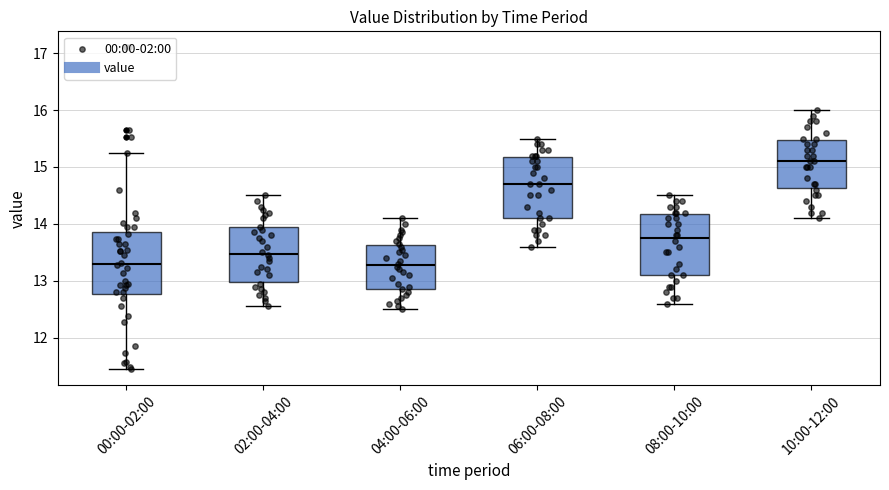

Reading left to right, transcribe this box plot: for each box, give where its median line is, the range the box spans, and where its two whiskers end, as read against the y-axis. The values are not printed on the chart, so give them approximately, as read against the axis.

00:00-02:00: median 13.3, box 12.8 to 13.9, whiskers 11.5 to 15.3
02:00-04:00: median 13.5, box 13.0 to 13.9, whiskers 12.6 to 14.5
04:00-06:00: median 13.3, box 12.9 to 13.6, whiskers 12.5 to 14.1
06:00-08:00: median 14.7, box 14.1 to 15.2, whiskers 13.6 to 15.5
08:00-10:00: median 13.8, box 13.1 to 14.2, whiskers 12.6 to 14.5
10:00-12:00: median 15.1, box 14.6 to 15.5, whiskers 14.1 to 16.0